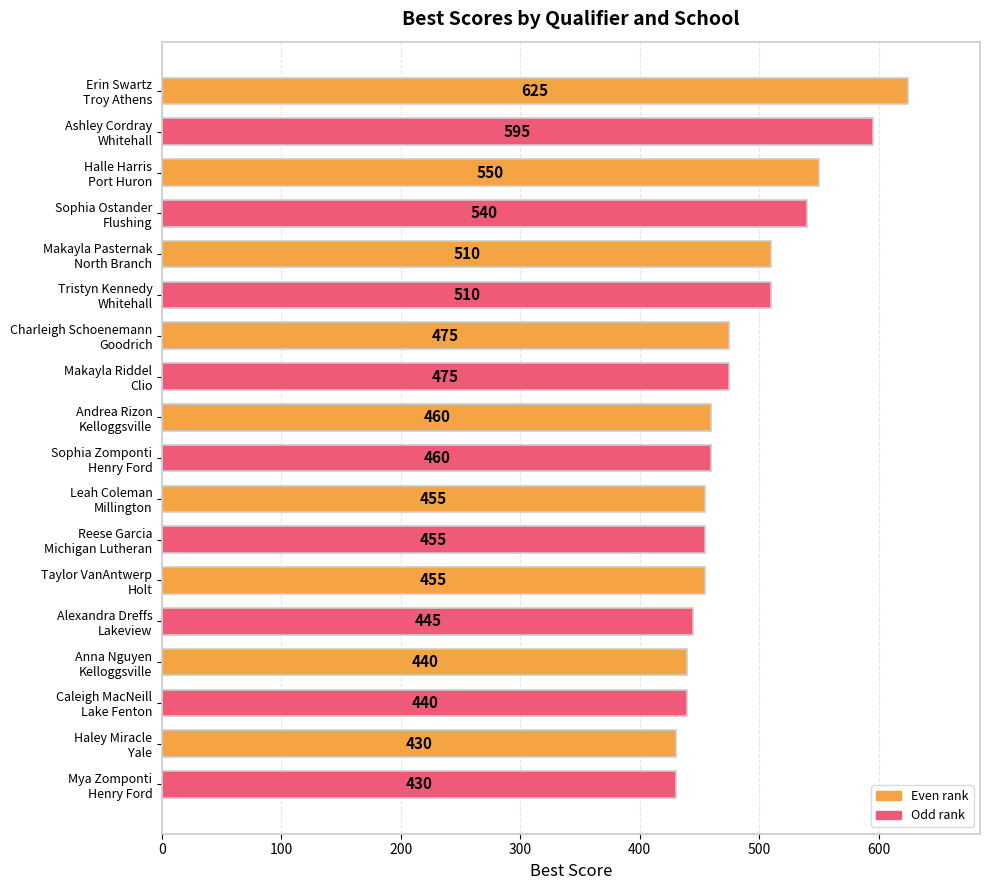

What is the minimum value shown in the chart?

430